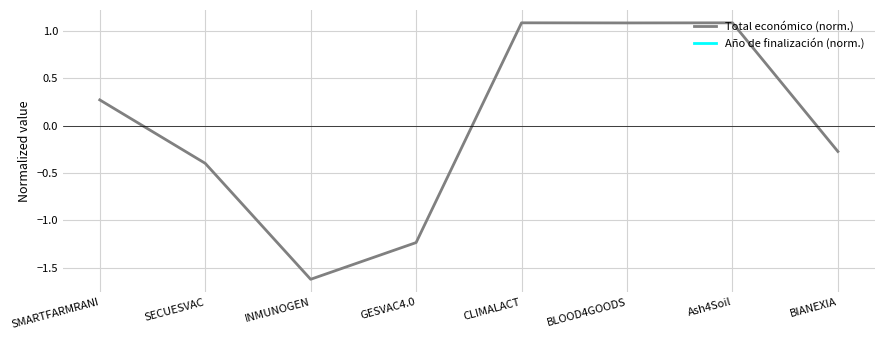

How many positive values does the Total económico (norm.) series have?

4